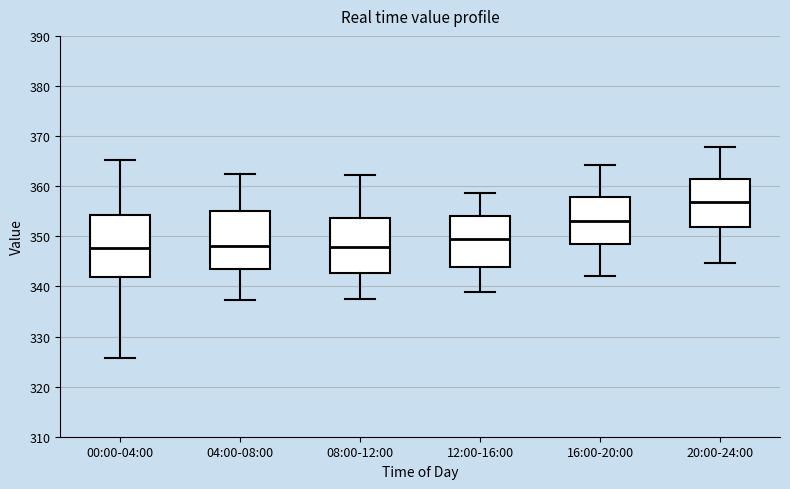

Reading left to right, read every box against the y-axis: the position of its median line, the range the box covers, and the ends of its whiskers. The values are not printed on the chart, so give them approximately, as read against the axis.

00:00-04:00: median 348, box 342 to 354, whiskers 326 to 365
04:00-08:00: median 348, box 343 to 355, whiskers 337 to 363
08:00-12:00: median 348, box 343 to 354, whiskers 337 to 362
12:00-16:00: median 350, box 344 to 354, whiskers 339 to 359
16:00-20:00: median 353, box 349 to 358, whiskers 342 to 364
20:00-24:00: median 357, box 352 to 361, whiskers 345 to 368